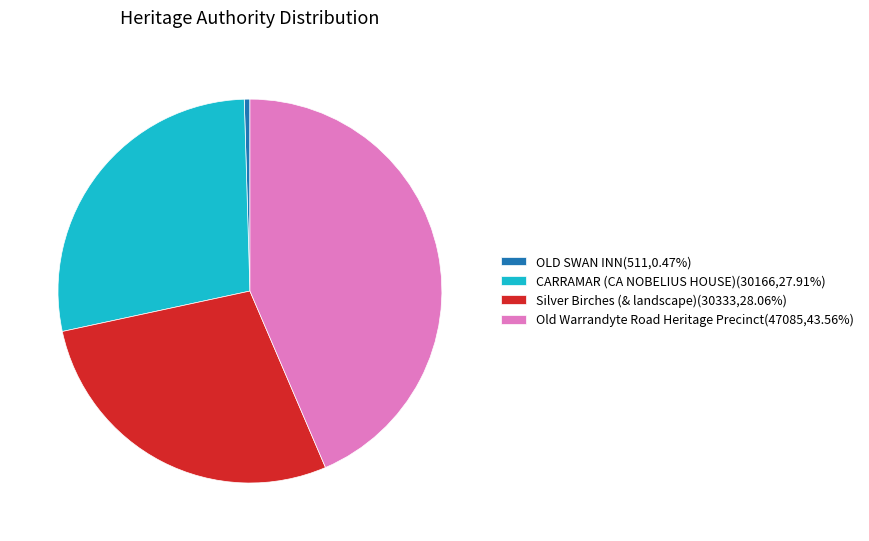

Combined, do OLD SWAN INN(511,0.47%) and Old Warrandyte Road Heritage Precinct(47085,43.56%) account for over 50%?

No